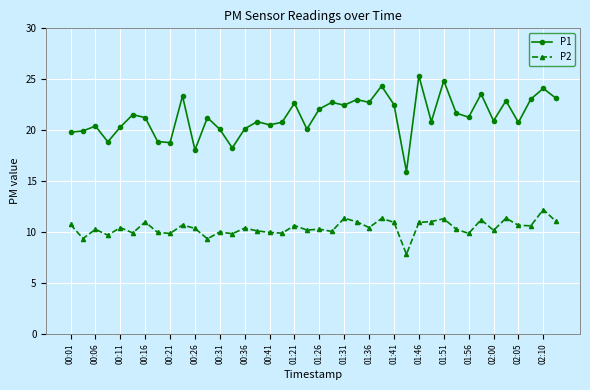

What is the difference between the maximum and second lowest values in the P1 series?

7.3